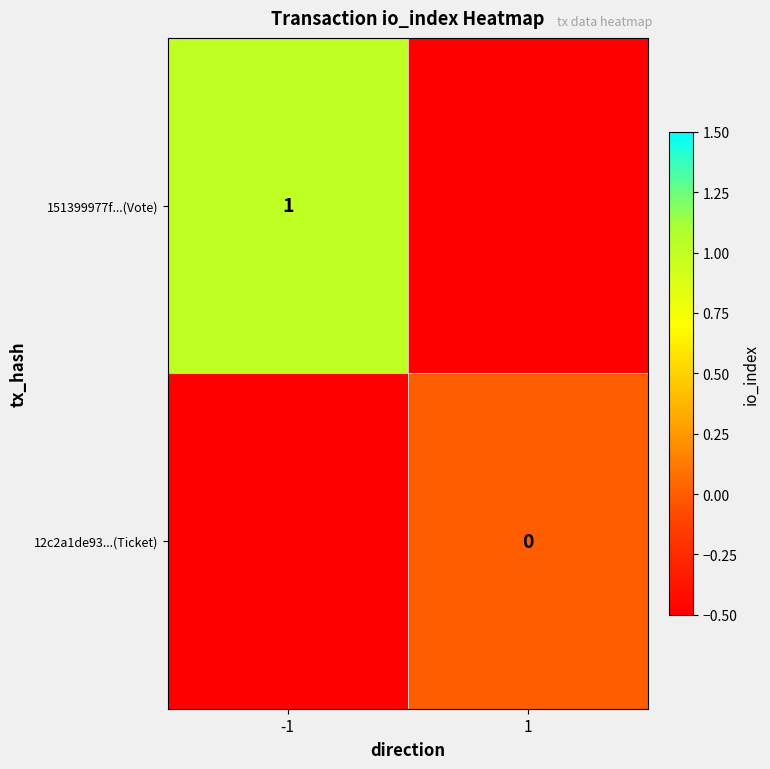

How many data points does each series have?

2